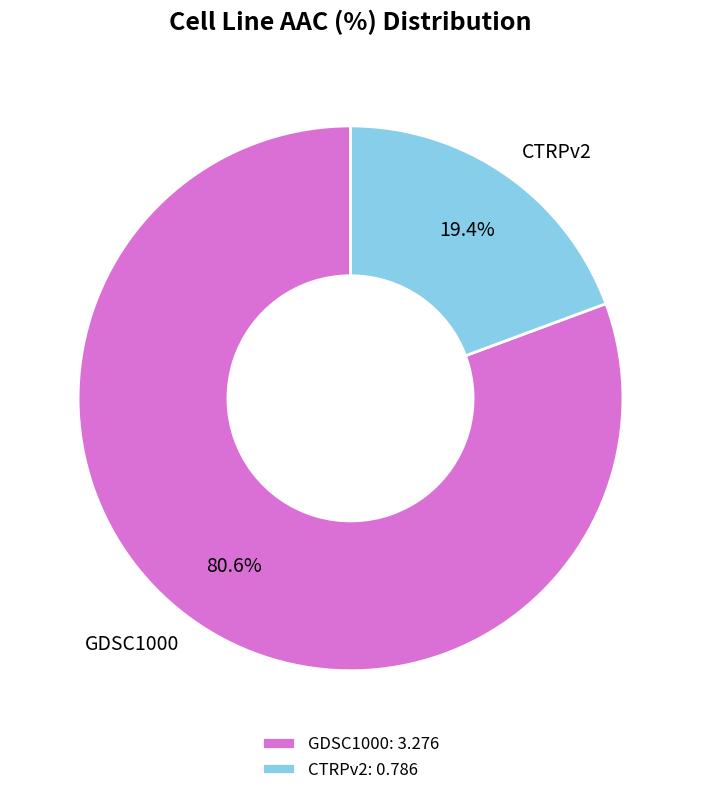

To the nearest percent, what is the difference between the largest and smallest slice percentages?

61%